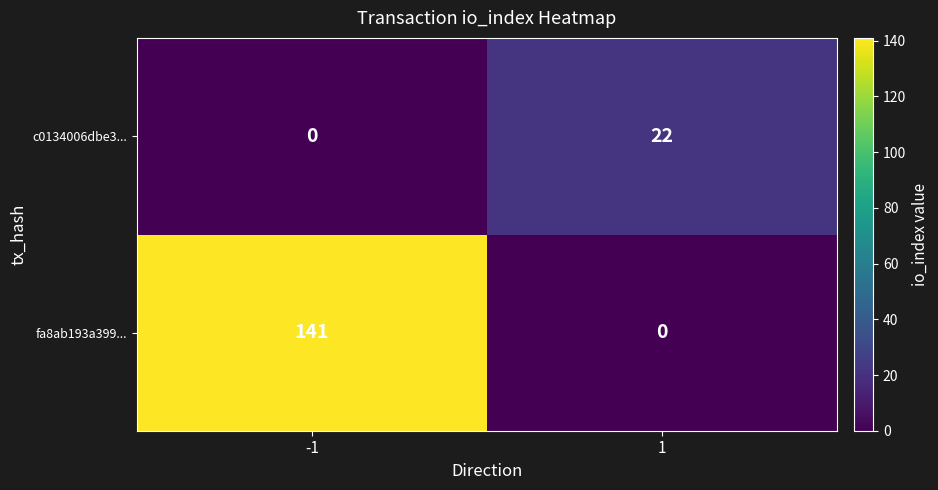

The value of fa8ab193a399... at 1 is 0. True or false?

True